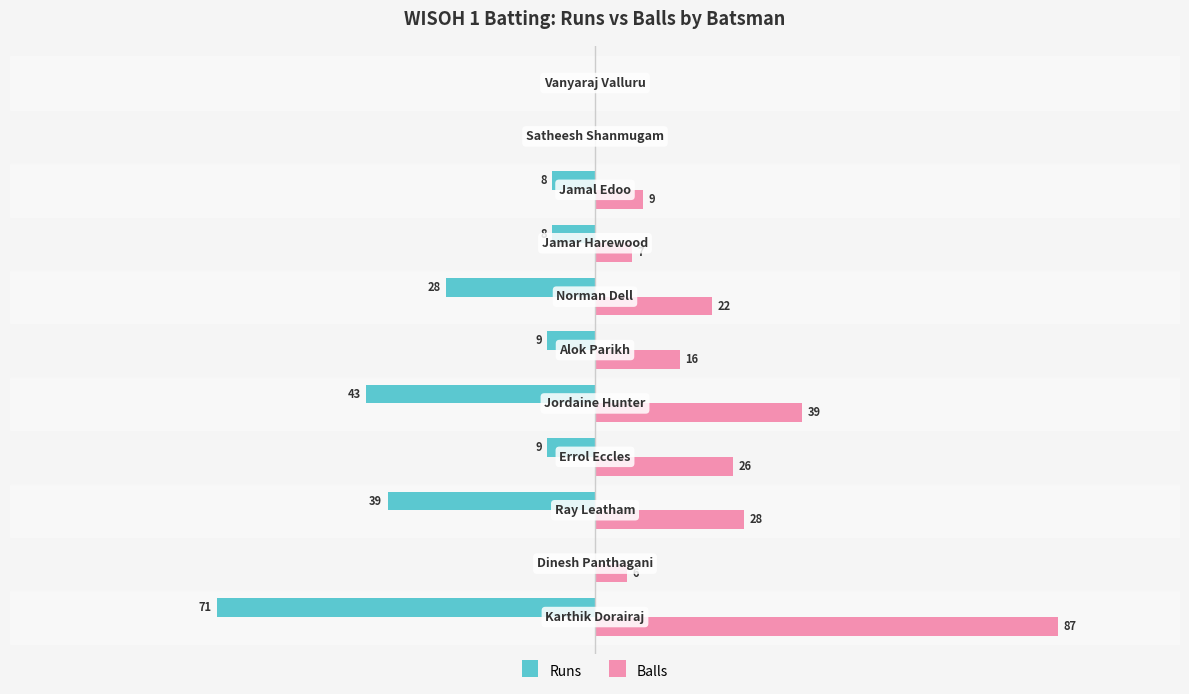

Reading right to left, extract all data points from this chart.

Runs: 0	0	-8	-8	-28	-9	-43	-9	-39	0	-71
Balls: 0	0	9	7	22	16	39	26	28	6	87